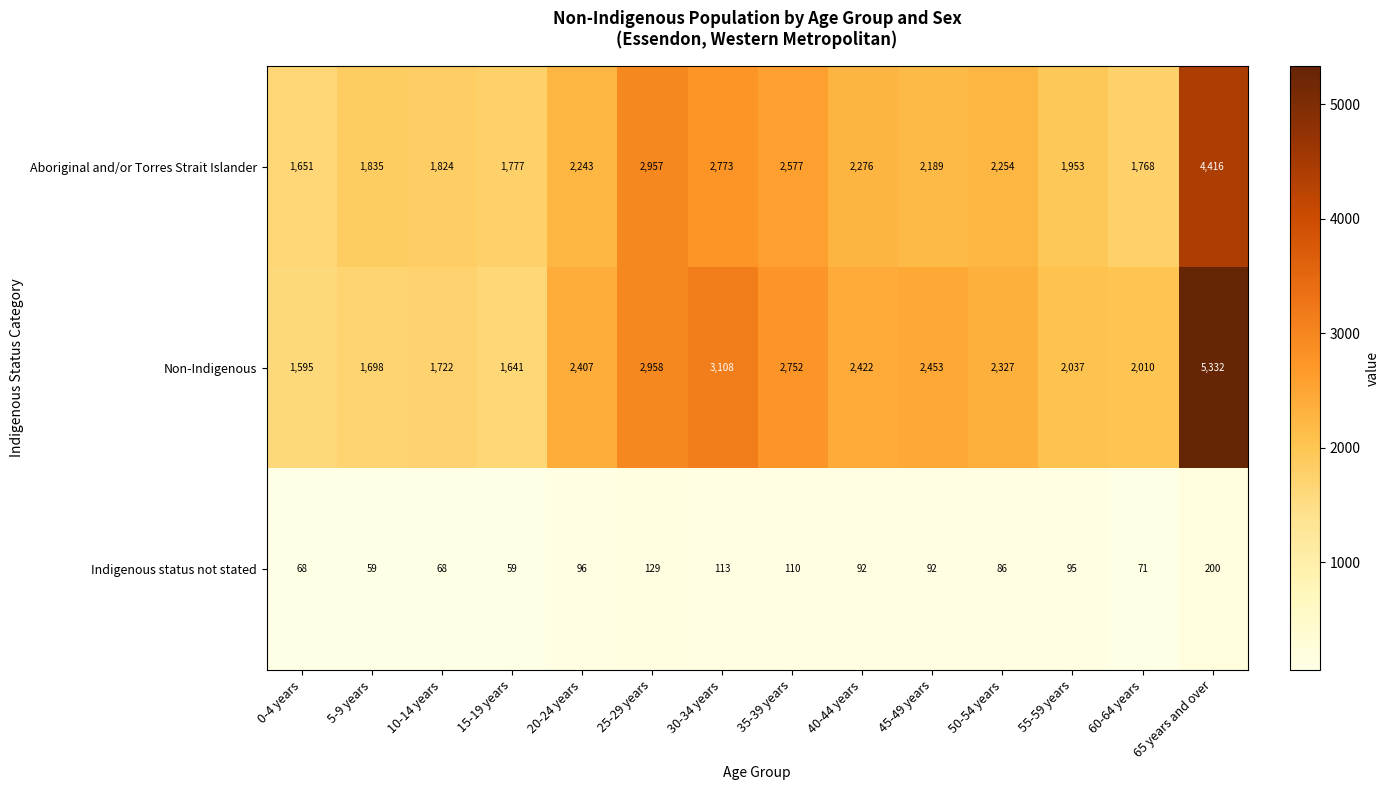

What is the difference between the Indigenous status not stated values at 55-59 years and 5-9 years?

36